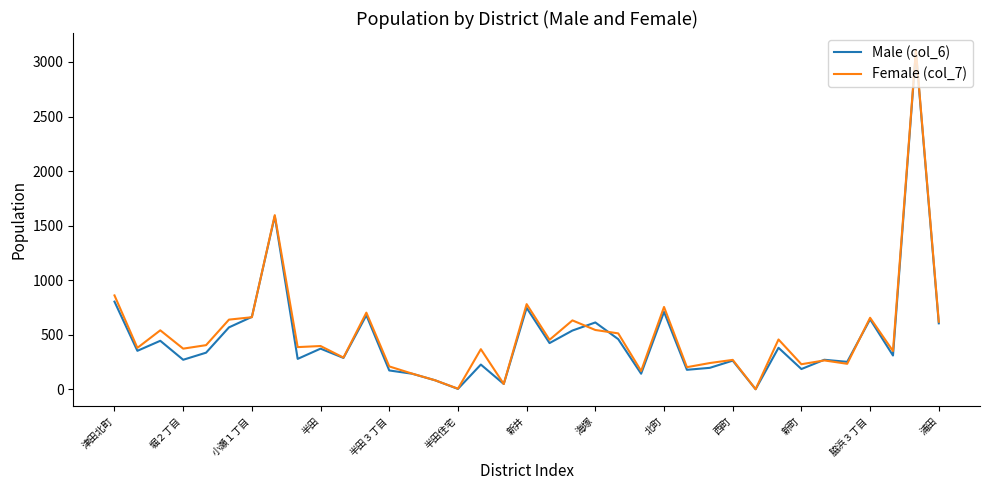

How many distinct data groups are displayed?

2